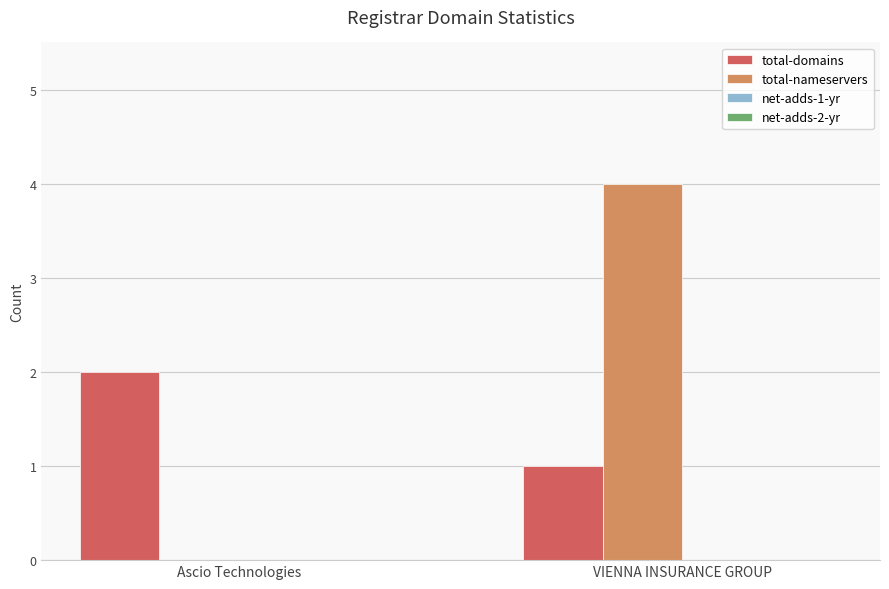

What is the average value of the total-domains series?

2